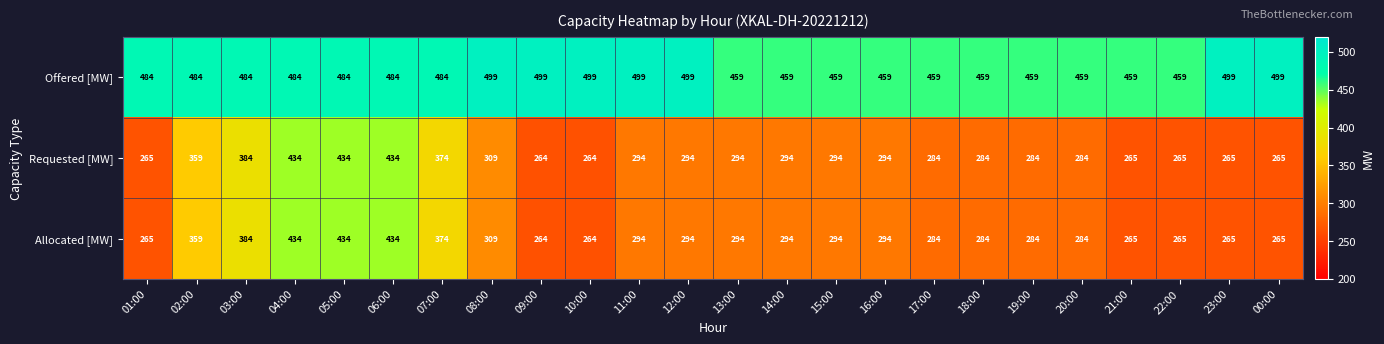

What is the difference between the highest and lowest values at 06:00?

50